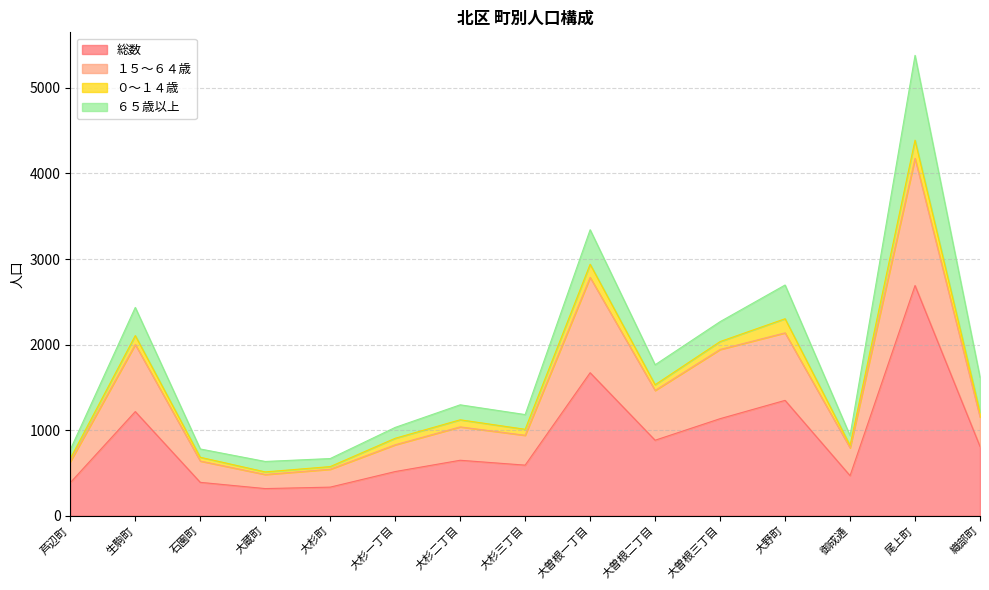

At how many categories does at least one series exceed 4115?

1